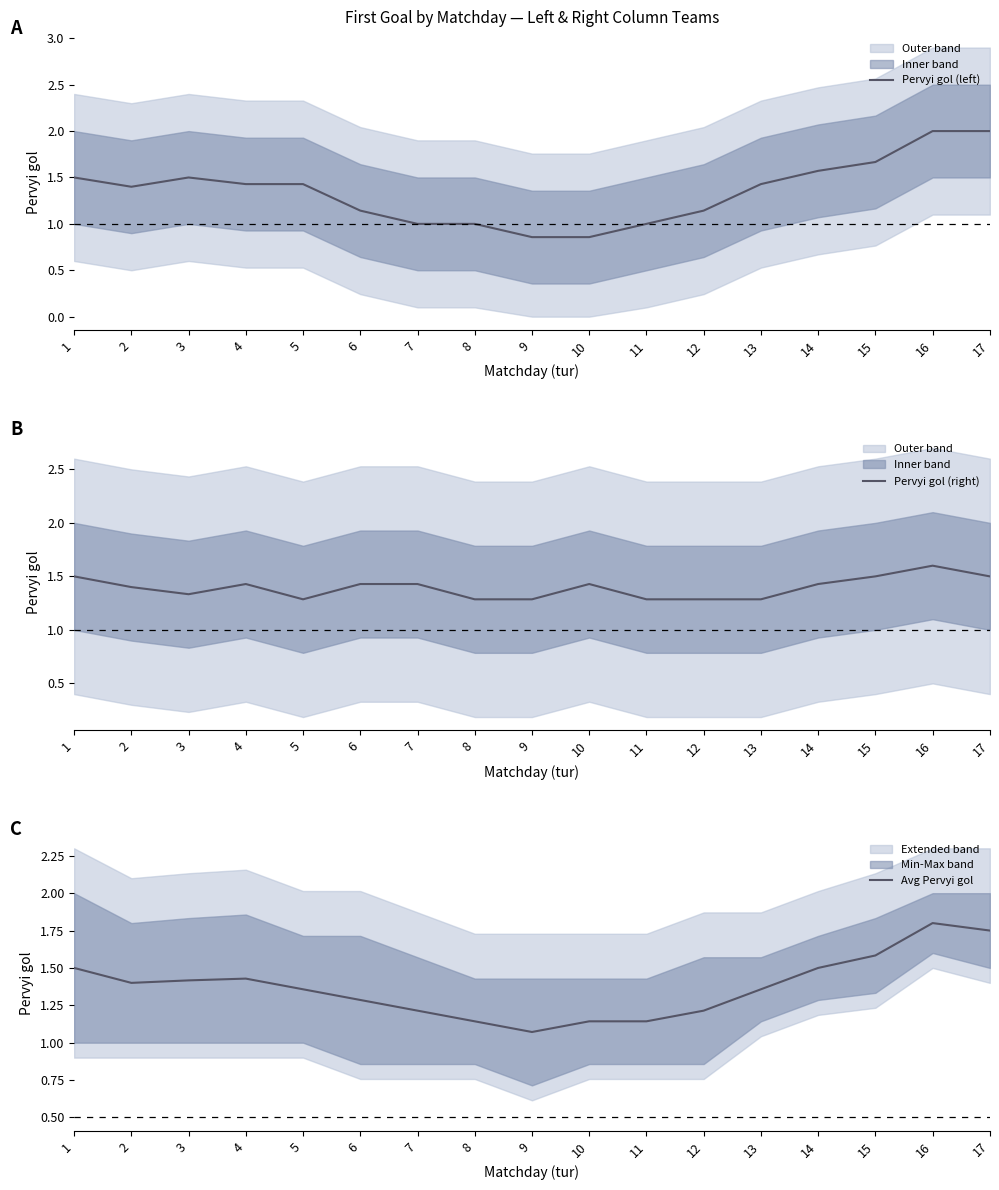

Reading left to right, transcribe all the data shown in this chart.

Pervyi gol (left): 1.5	1.4	1.5	1.4	1.4	1.1	1.0	1.0	0.9	0.9	1.0	1.1	1.4	1.6	1.7	2.0	2.0
Pervyi gol (right): 1.5	1.4	1.3	1.4	1.3	1.4	1.4	1.3	1.3	1.4	1.3	1.3	1.3	1.4	1.5	1.6	1.5
Avg Pervyi gol: 1.5	1.4	1.4	1.4	1.4	1.3	1.2	1.1	1.1	1.1	1.1	1.2	1.4	1.5	1.6	1.8	1.8